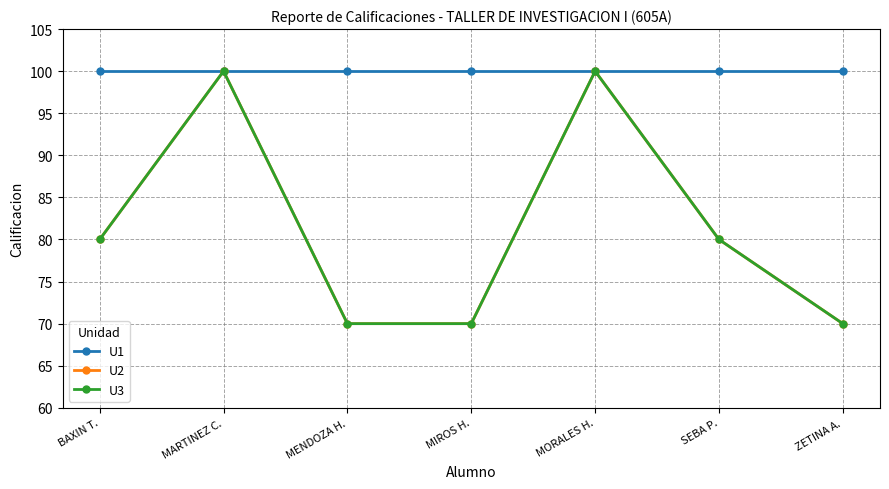

How many lines are shown in the chart?

3